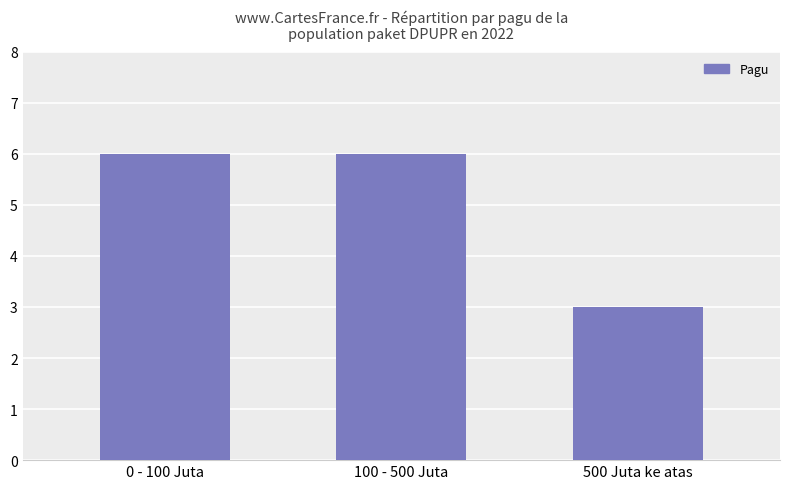

Is it true that the value at 500 Juta ke atas is 4?

False